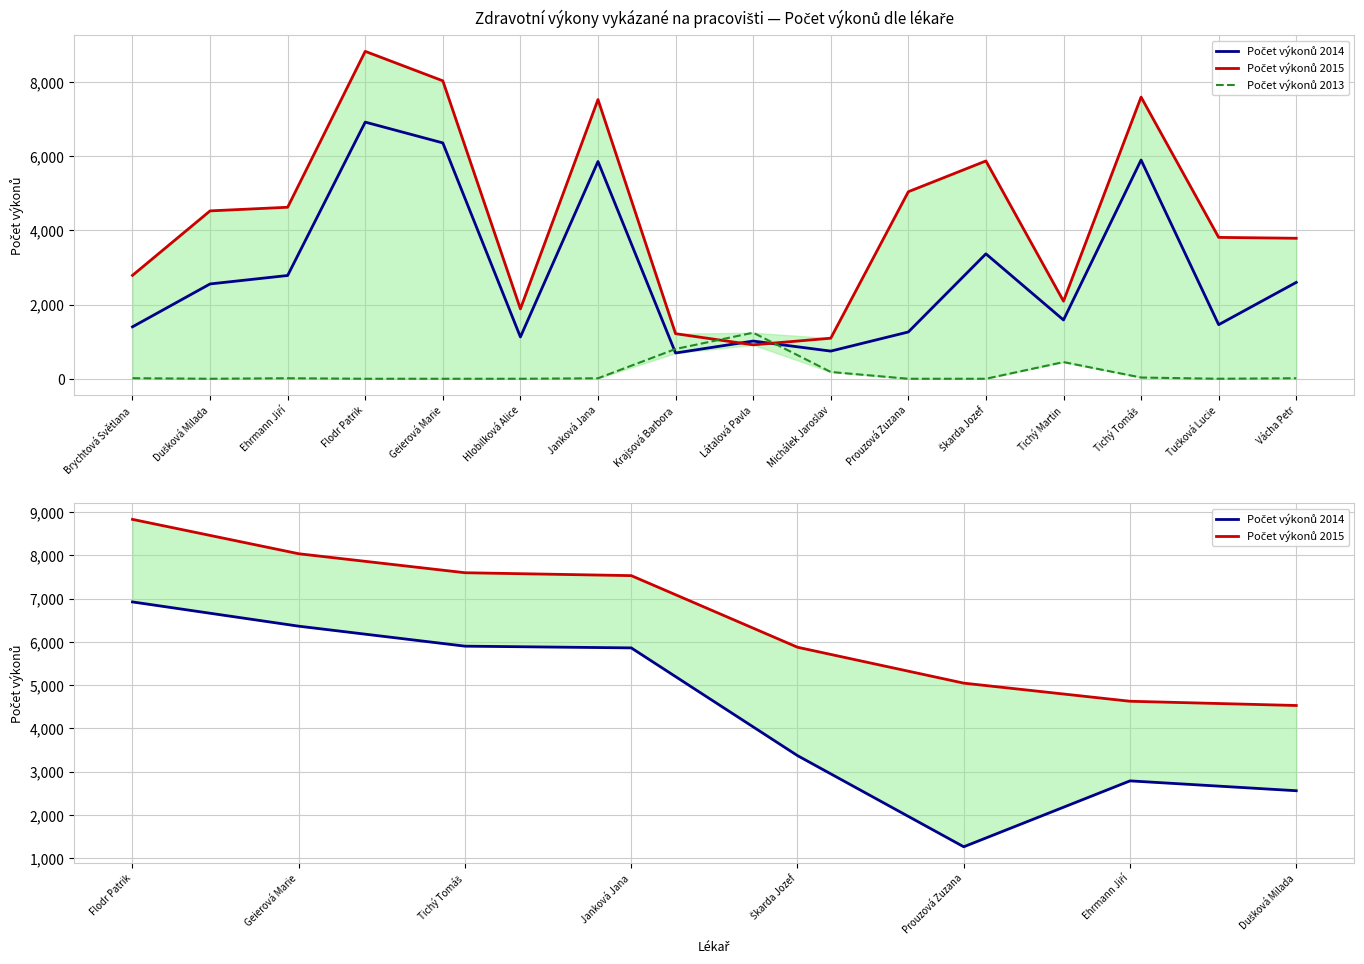

At which category does the chart reach its peak across all series?

Flodr Patrik